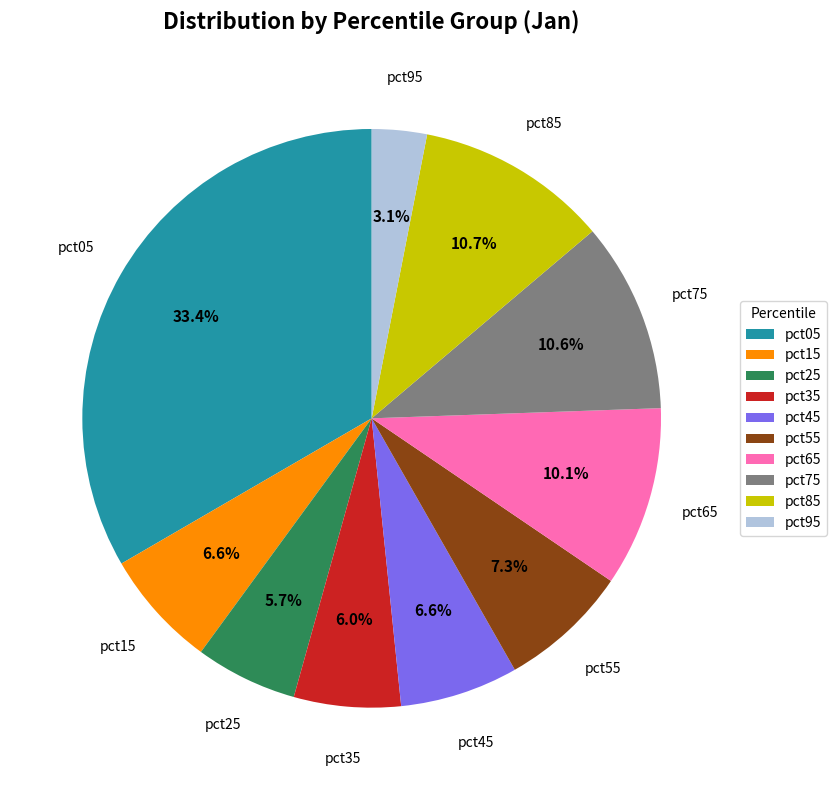

Between pct85 and pct15, which is larger?

pct85